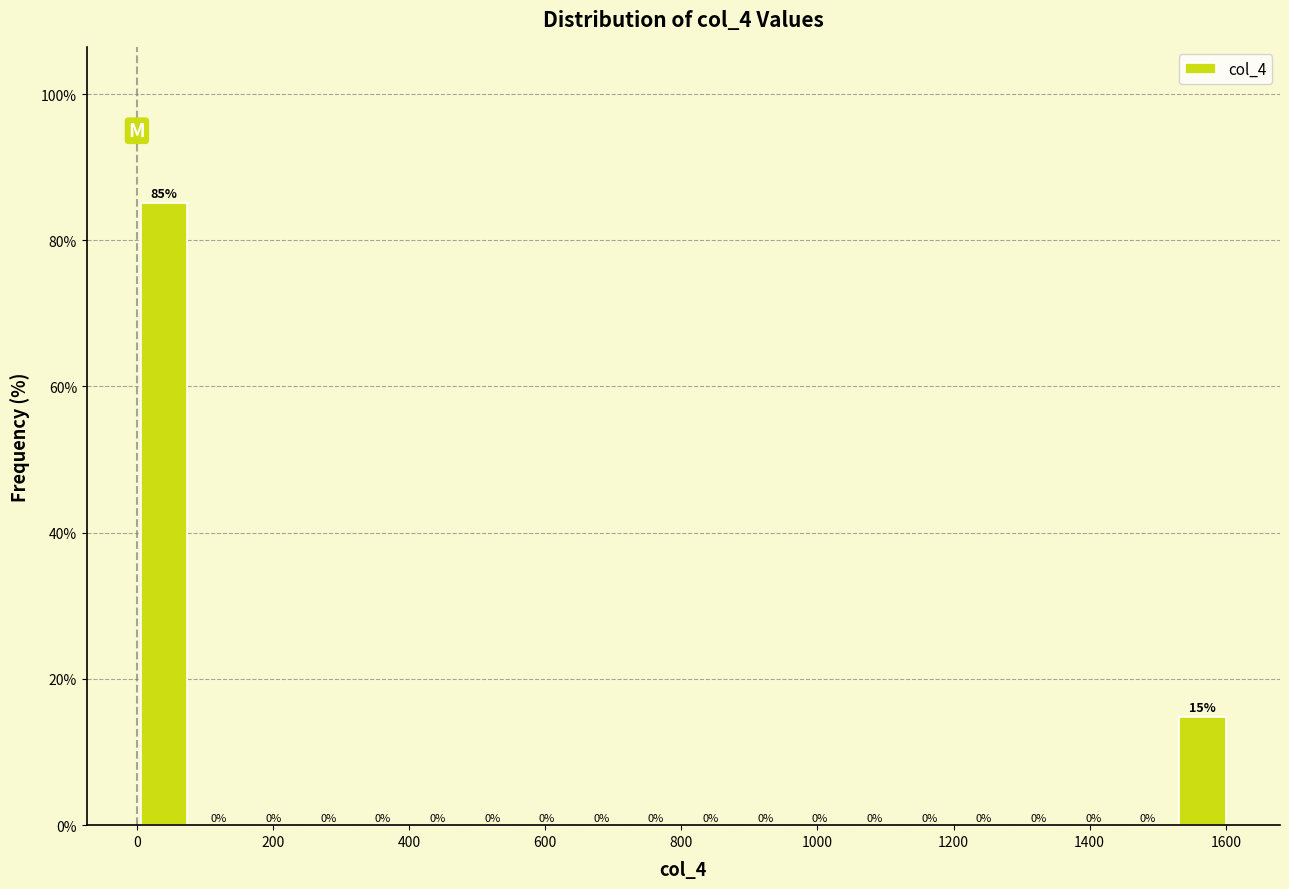

Over which range of the x-axis is the bar tallest?

0 to 80